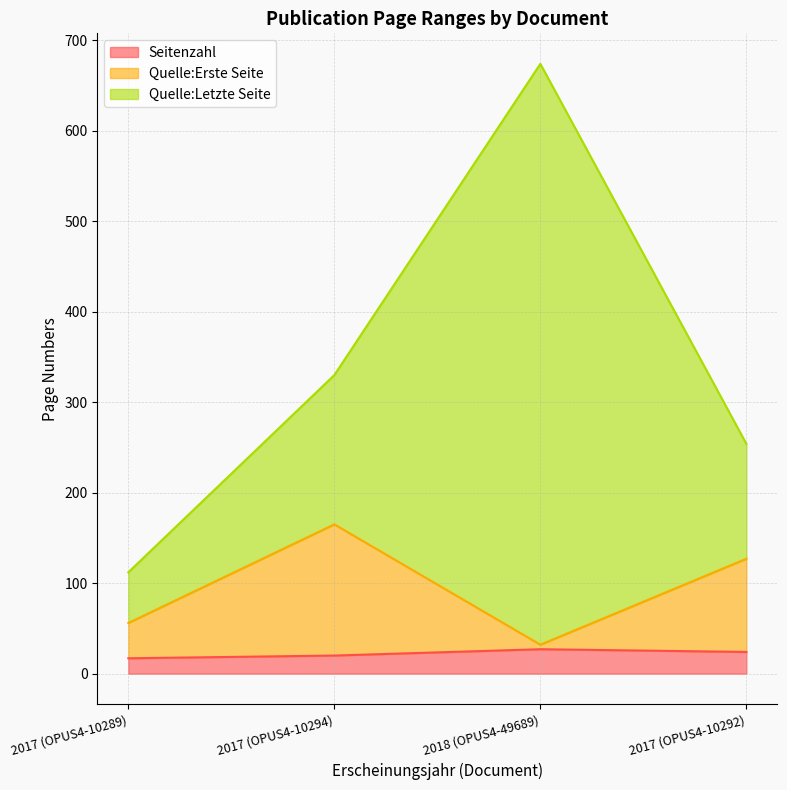

What is the sum of all Seitenzahl values?

88